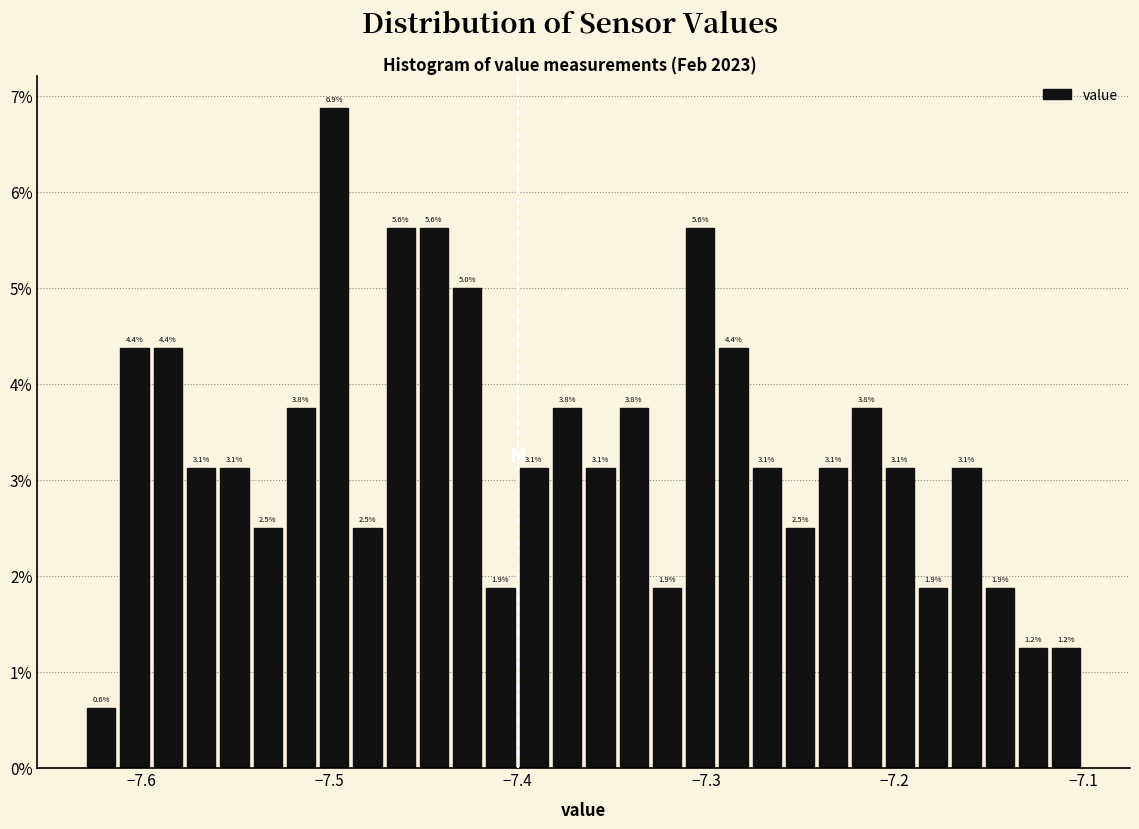

Read against the x-axis, roughly where is the centre of the tallest bar?

-7.50